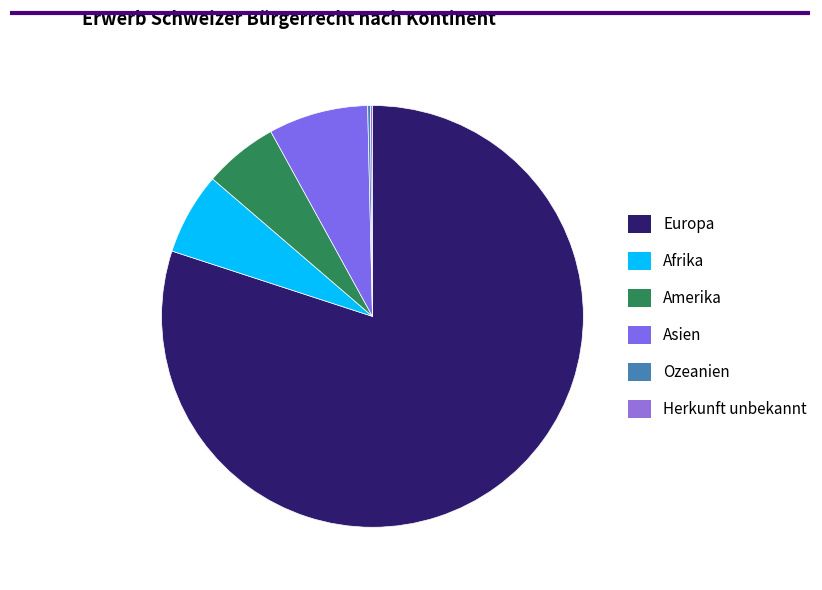

To the nearest percent, what percentage of the pie is Afrika?

6%